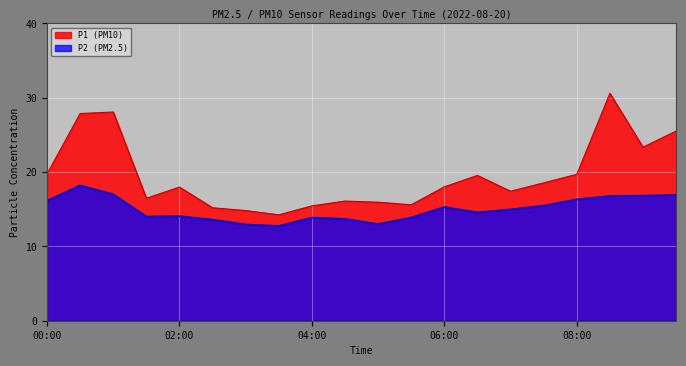

At how many categories does at least one series exceed 29?

1